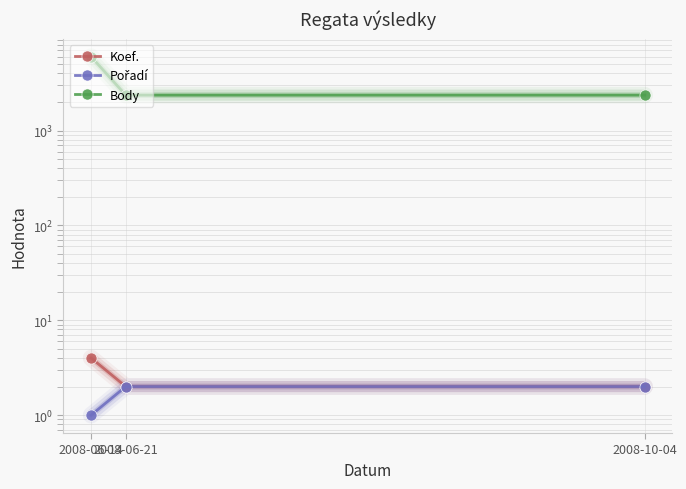

At how many categories does at least one series exceed 843?

3